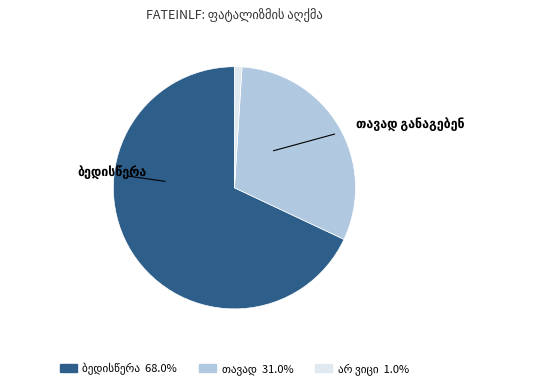

Does any single category account for the majority?

Yes